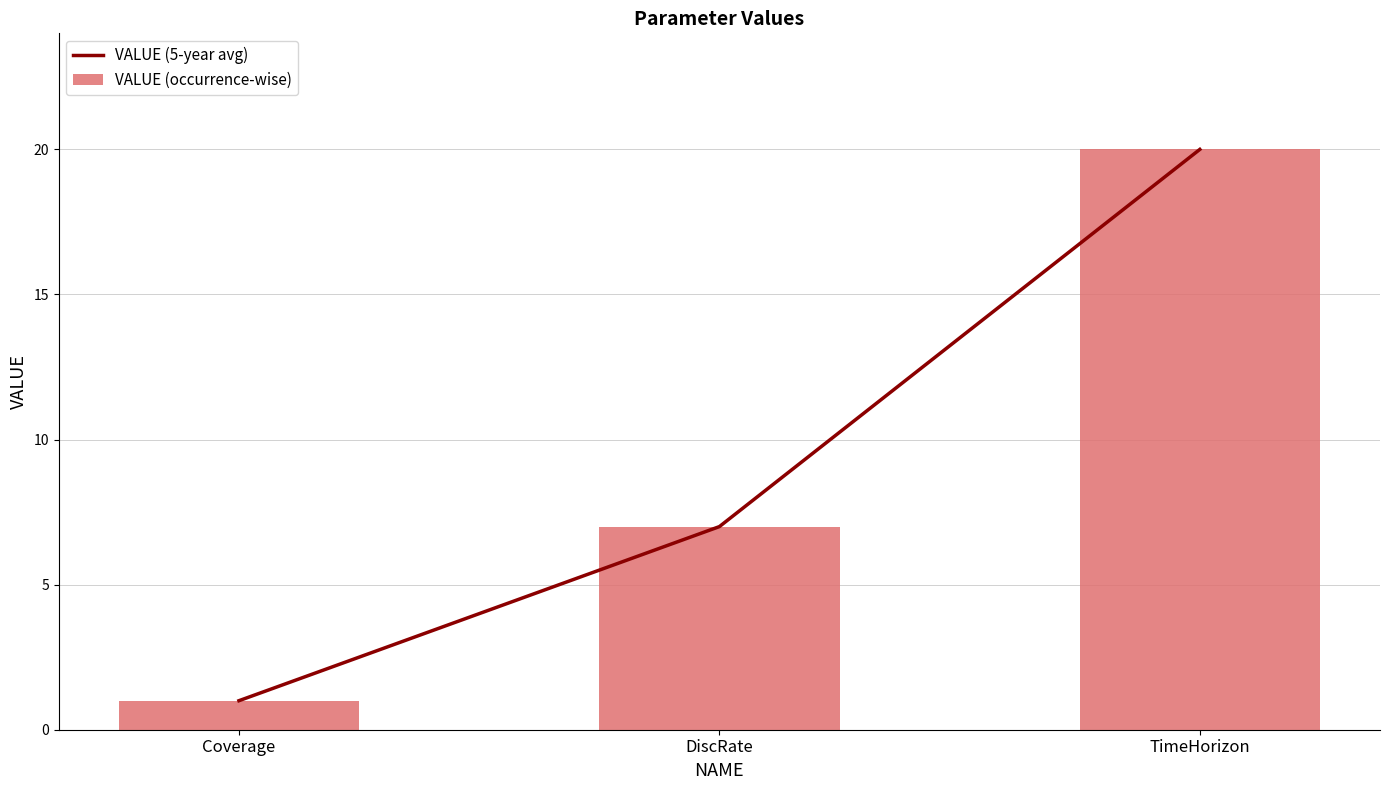

Reading left to right, what are all the values shown in this chart?

VALUE (5-year avg): Coverage=1	DiscRate=7	TimeHorizon=20
VALUE (occurrence-wise): Coverage=1	DiscRate=7	TimeHorizon=20